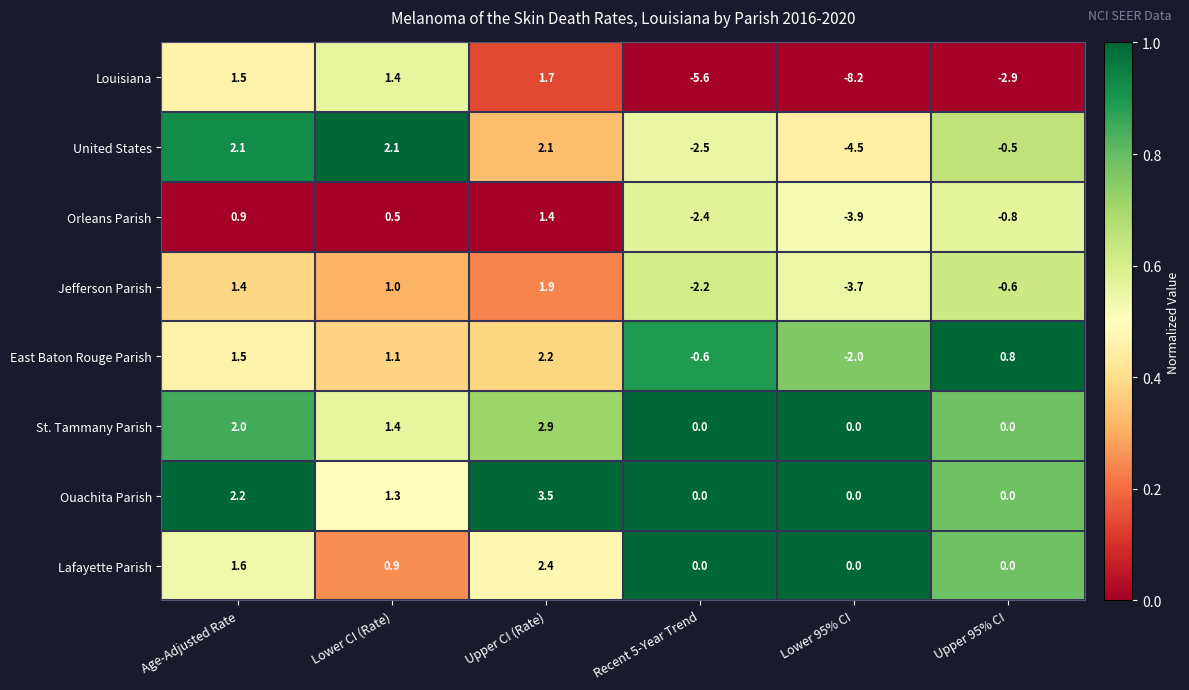

At which label does United States first exceed 2?

Age-Adjusted Rate